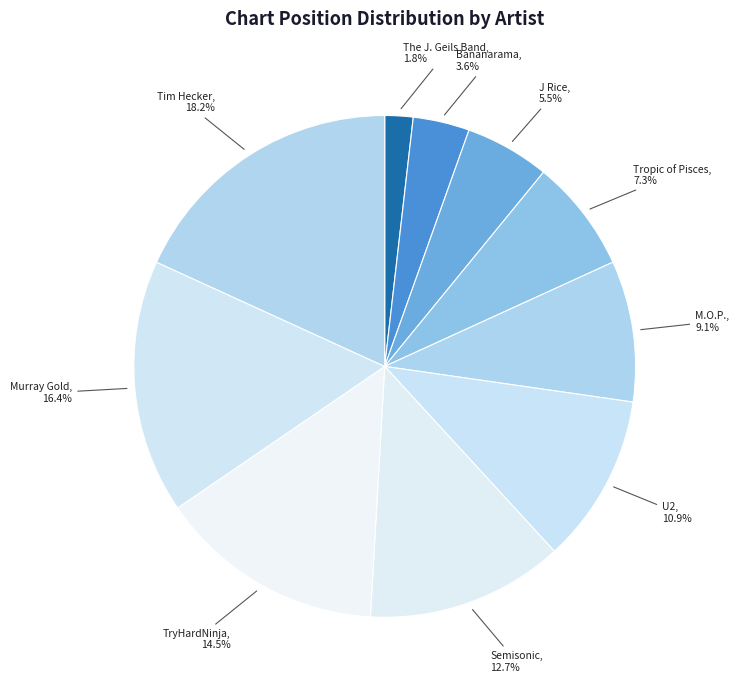

Count the number of slices in the pie.

10